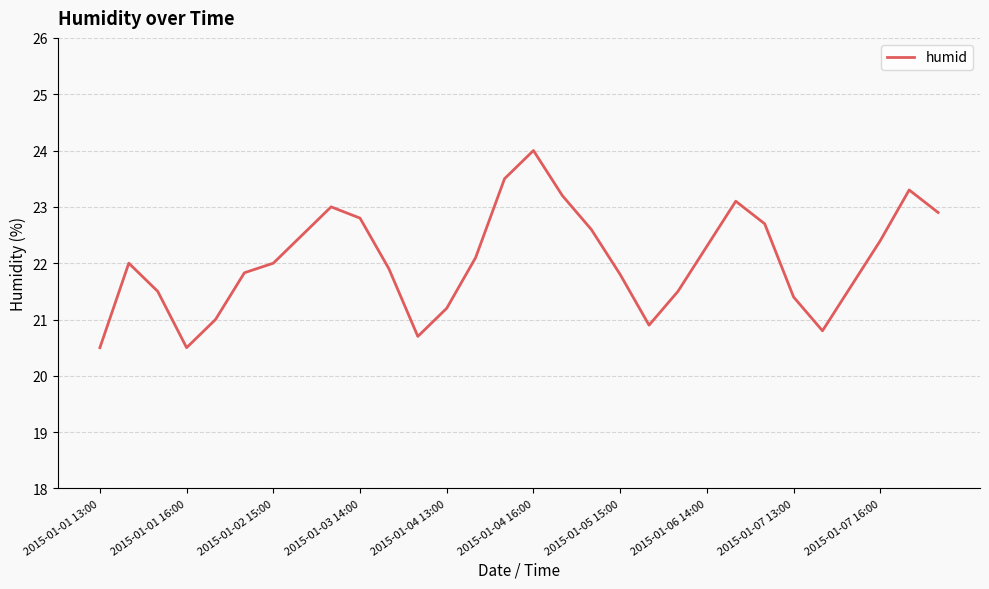

What is the smallest value displayed?

20.5